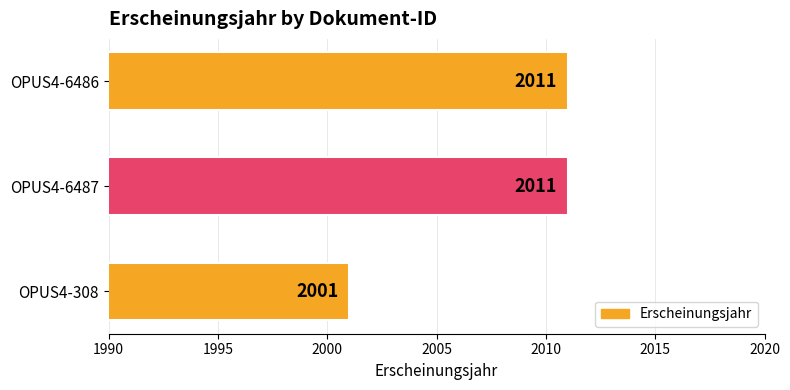

Are the bars grouped side by side (vs. stacked)?

No